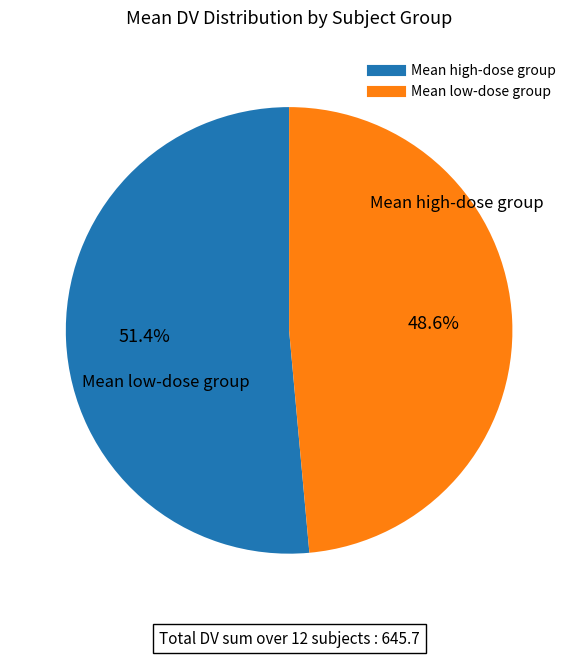

Does any single category account for the majority?

Yes